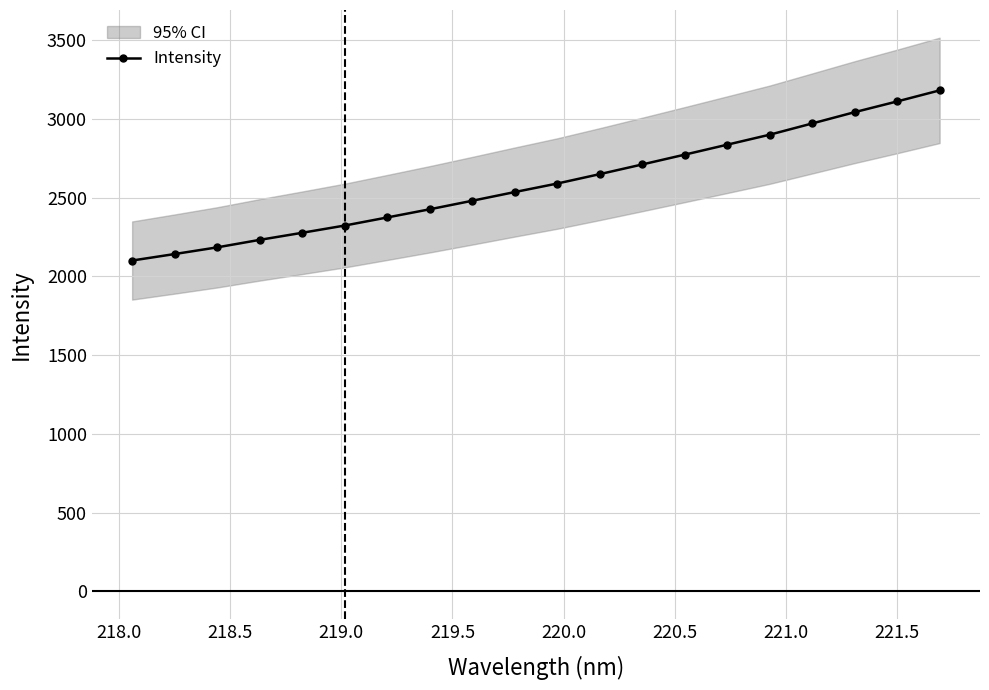

What is the value of the Intensity point at the 11th from the left?

2589.3